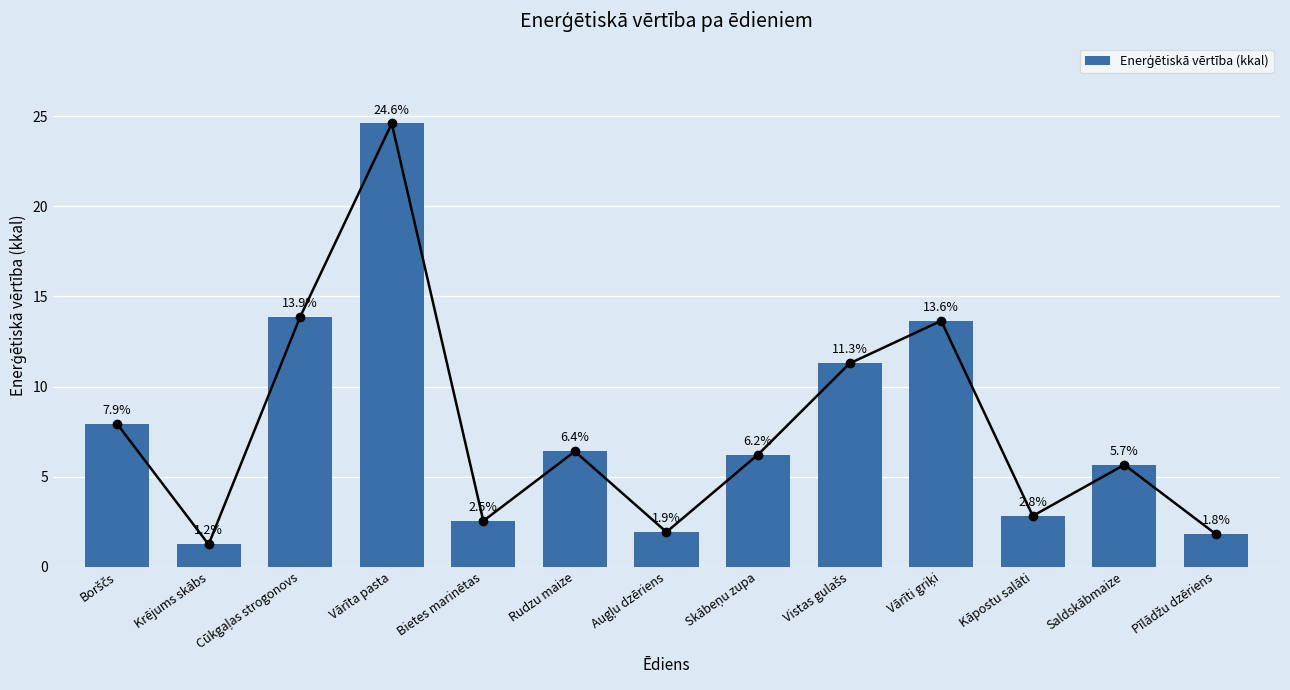

What is the sum of the values at Augļu dzēriens and Pīlādžu dzēriens?

3.7